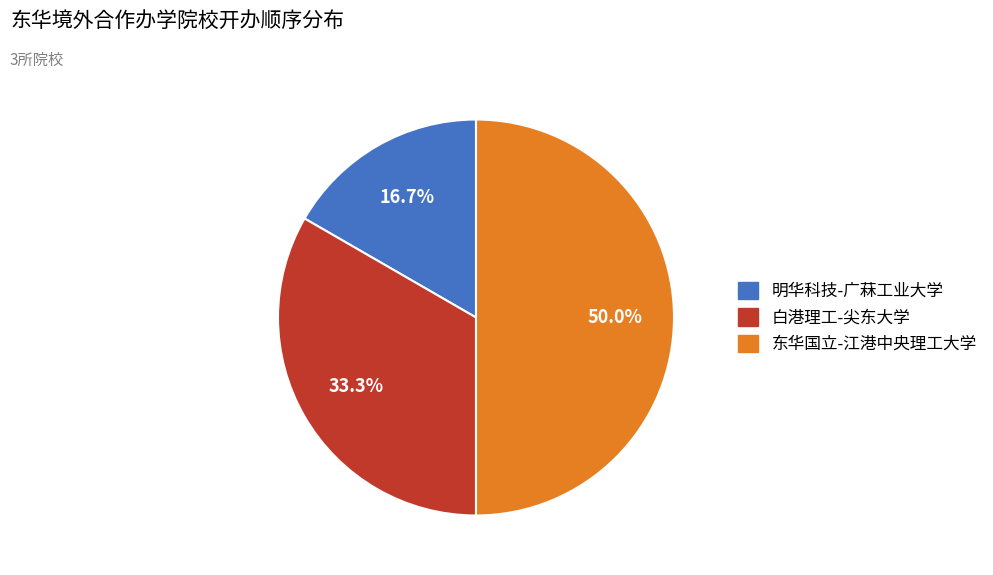

Between 明华科技-广菻工业大学 and 东华国立-江港中央理工大学, which is larger?

东华国立-江港中央理工大学